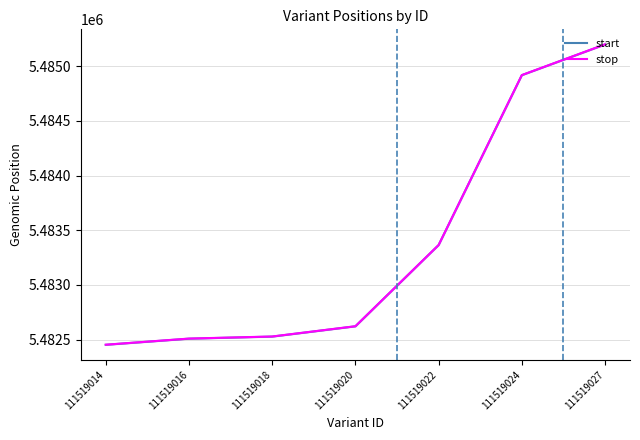

True or false: start has a value of 7416216 at 111519024.

False